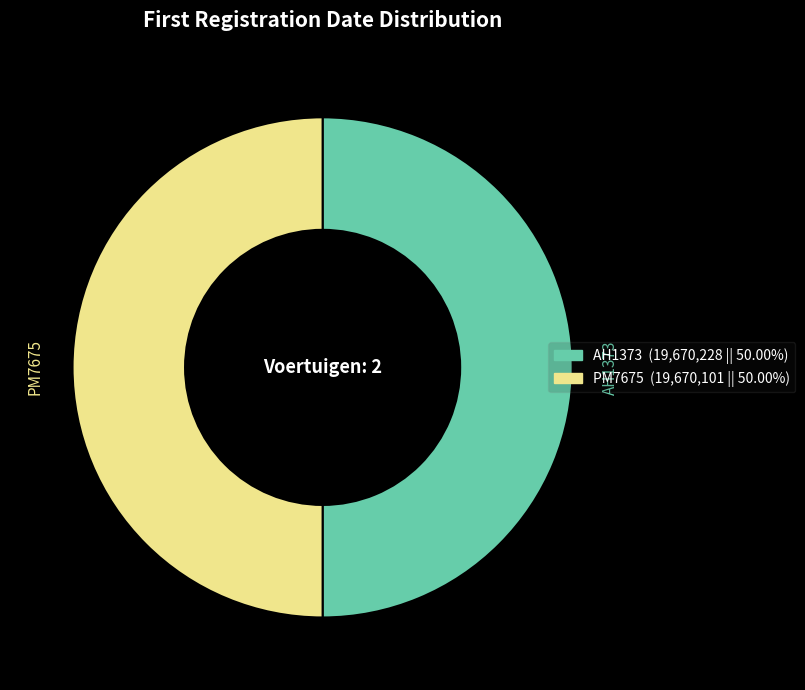

What is the ratio of the value at AH1373 to the value at PM7675?

1.0